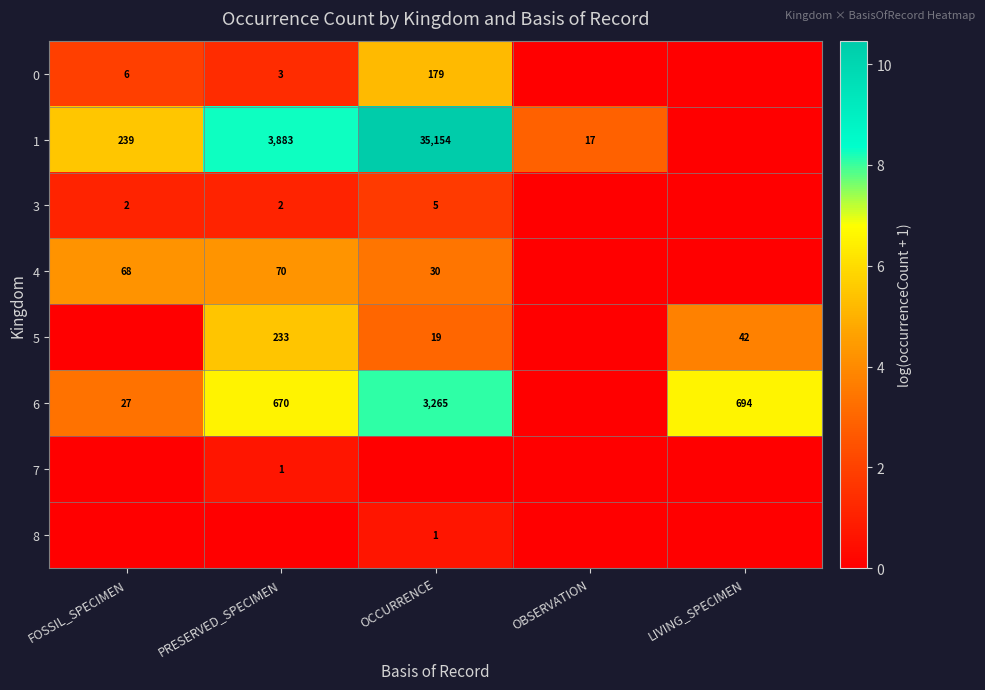

True or false: 6 has a value of 27 at FOSSIL_SPECIMEN.

True